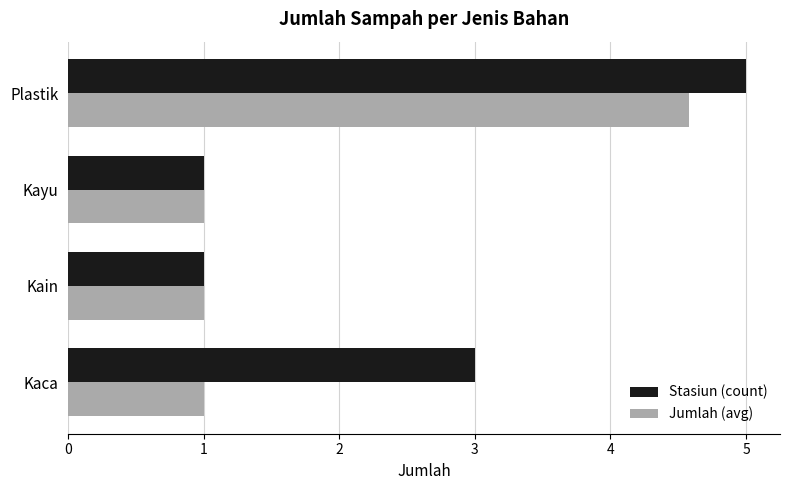

Is it true that Stasiun (count) equals 0.6 at Kayu?

False